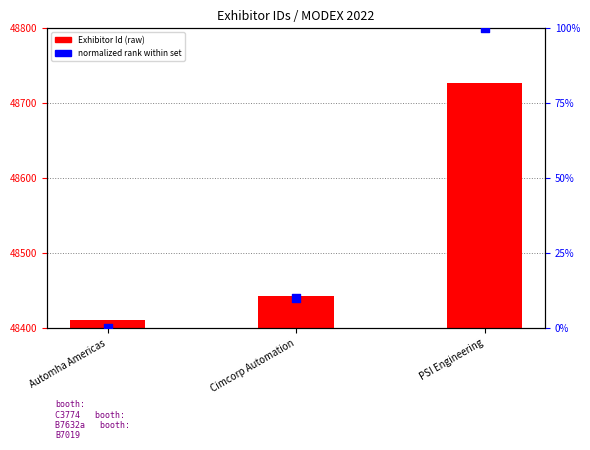

At which category is the sum across all series the highest?

PSI Engineering